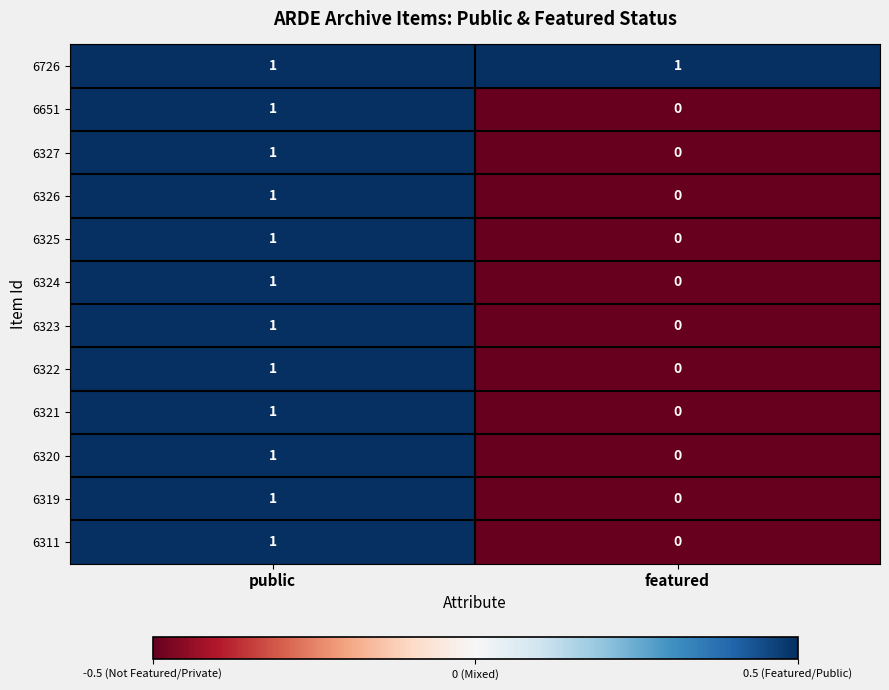

The 6327 series shows 2 at public. True or false?

False